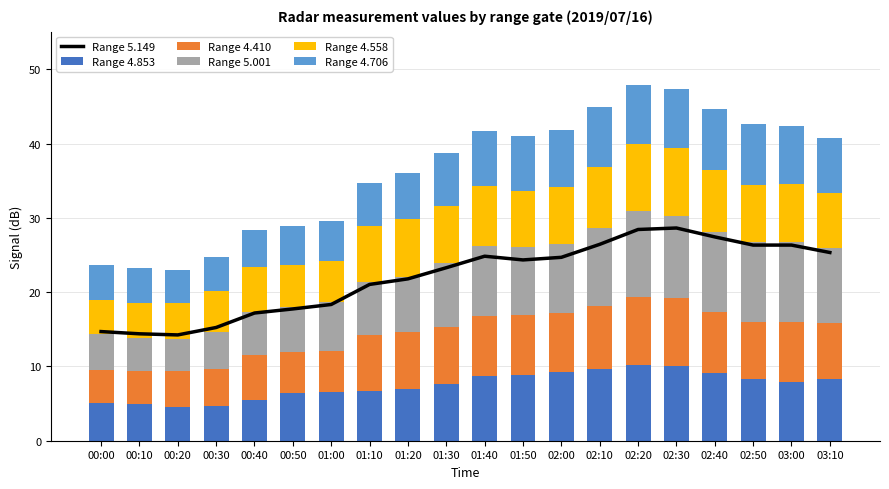

At 00:40, list the series in order from largest to smallest.

4.410, 4.558, 5.001, 4.853, 4.706